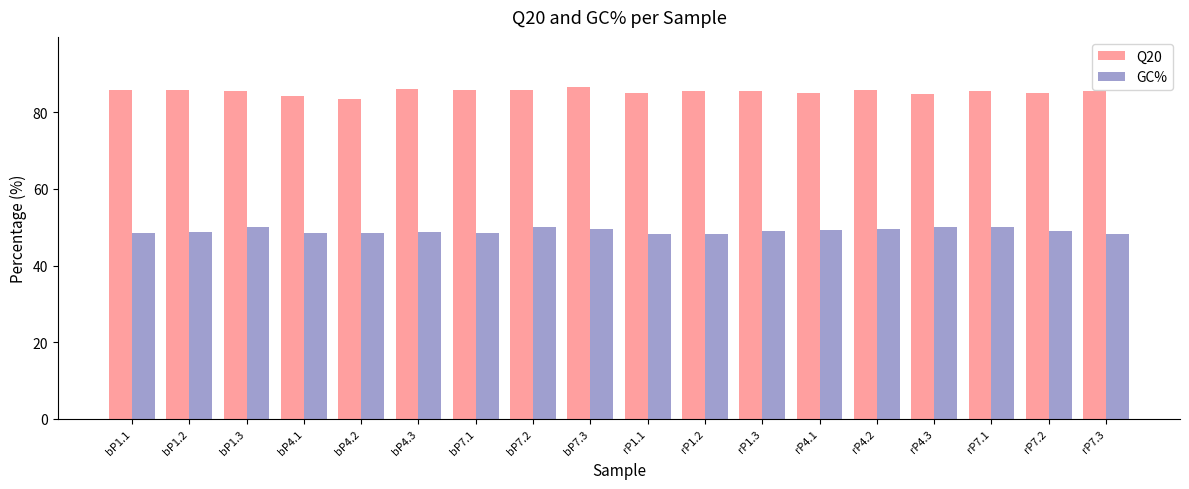

At how many categories does at least one series exceed 53?

18